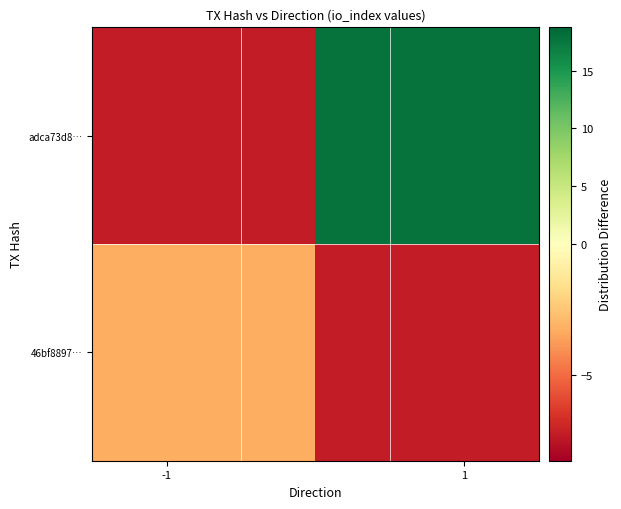

Rank the series by their maximum value, from lowest to highest.

46bf8897…, adca73d8…